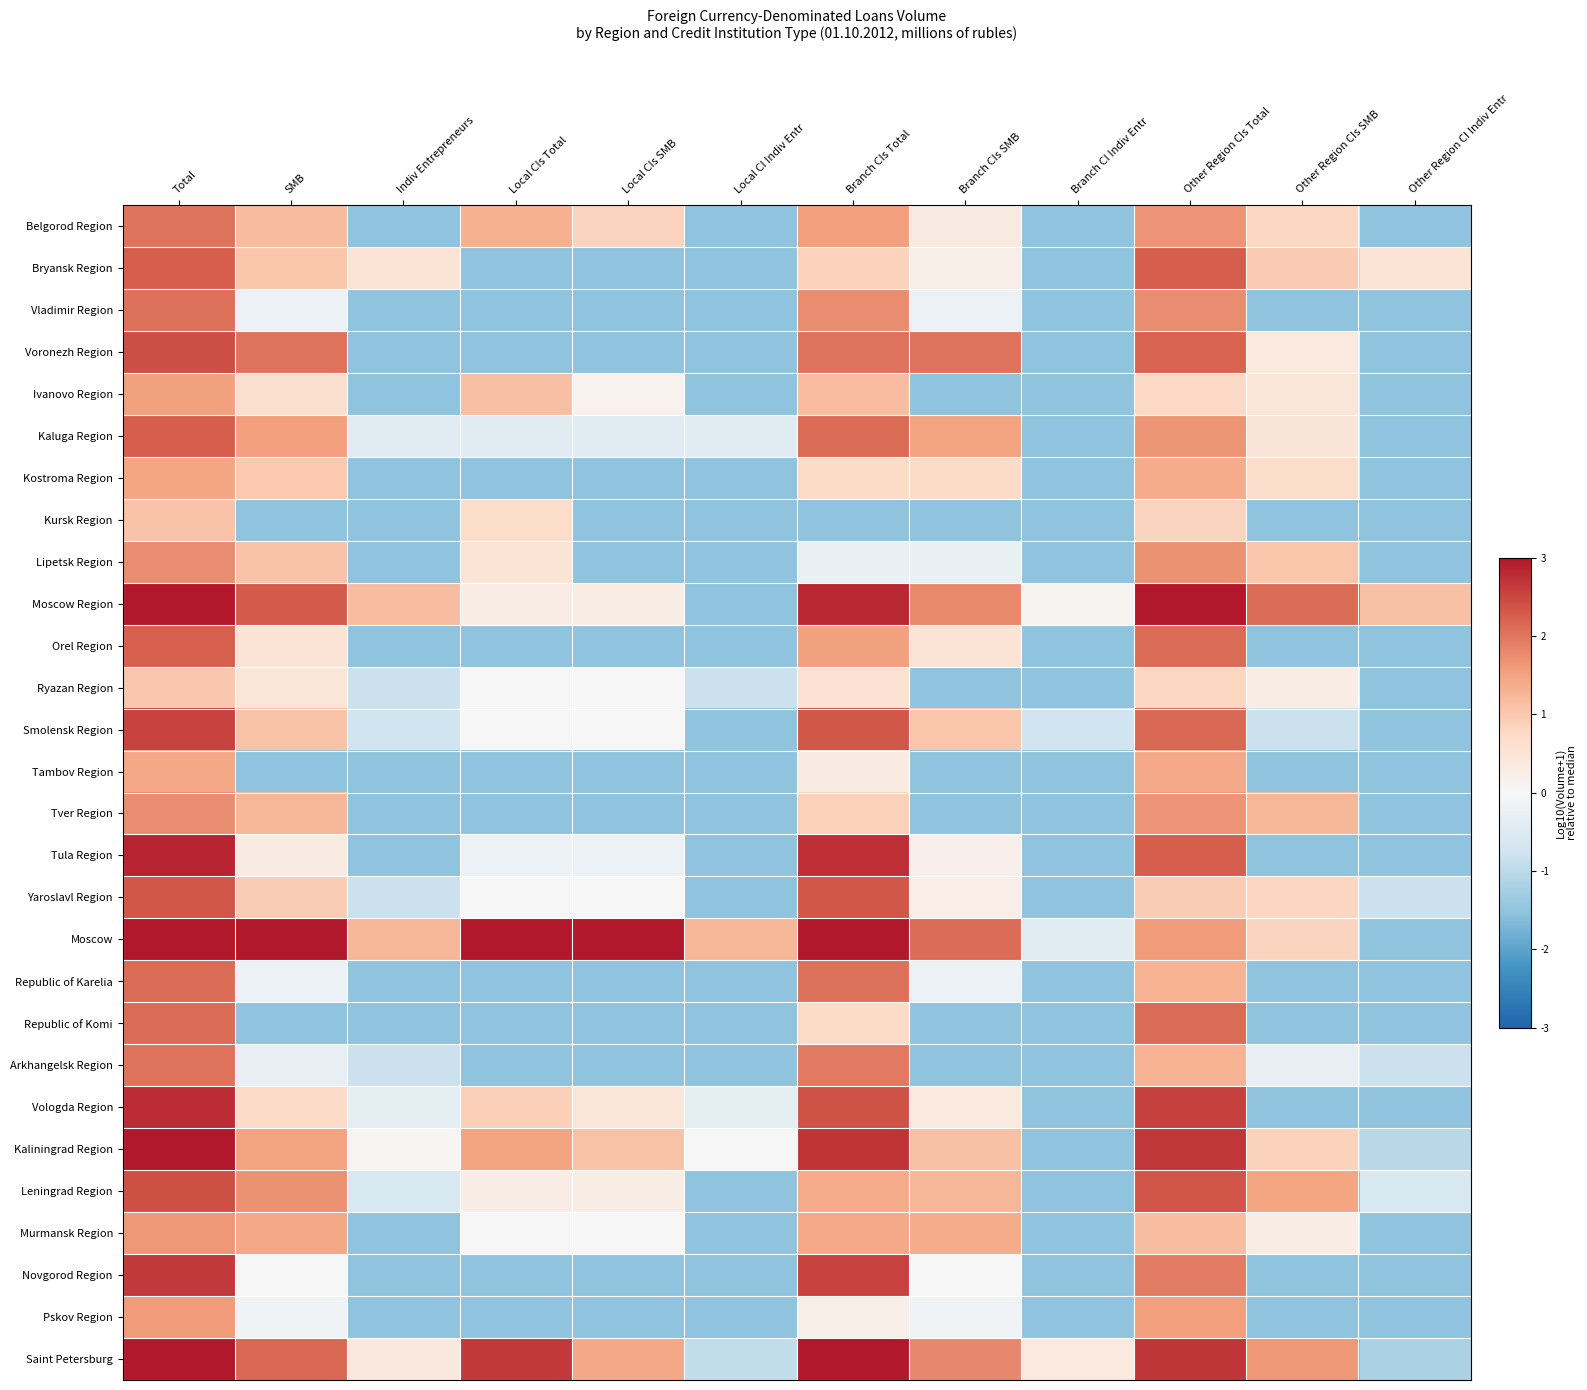

Which series has the widest spread of values?

Moscow